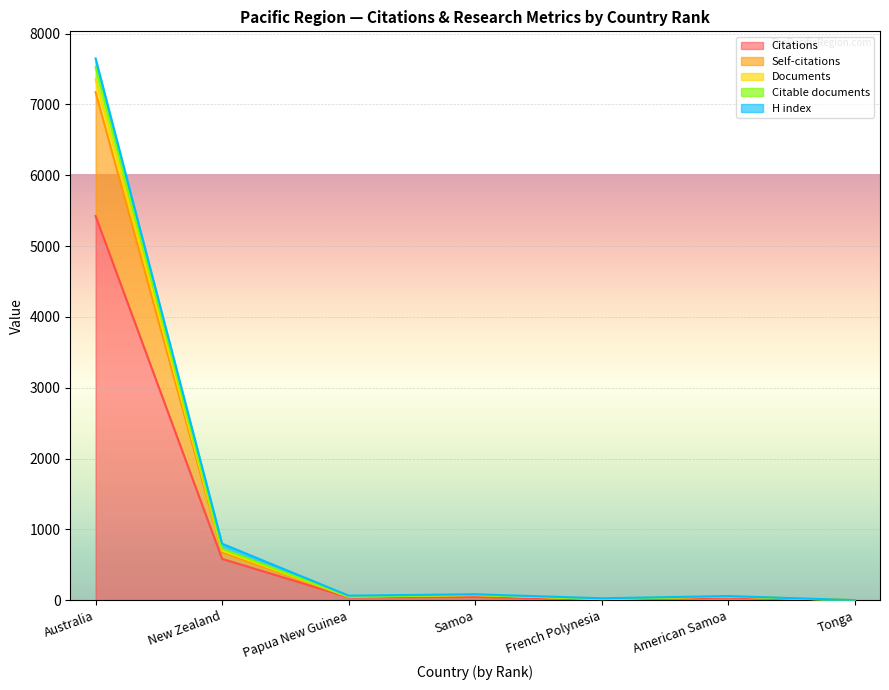

True or false: Citable documents and Documents cross at least once.

False